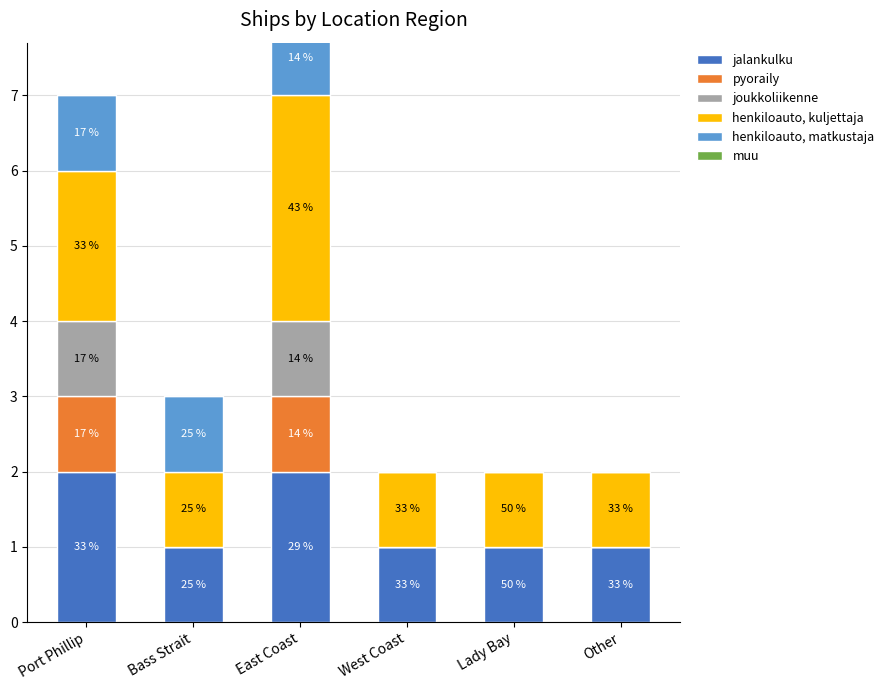

Is the value of joukkoliikenne at Other greater than the value of pyoraily at Lady Bay?

No